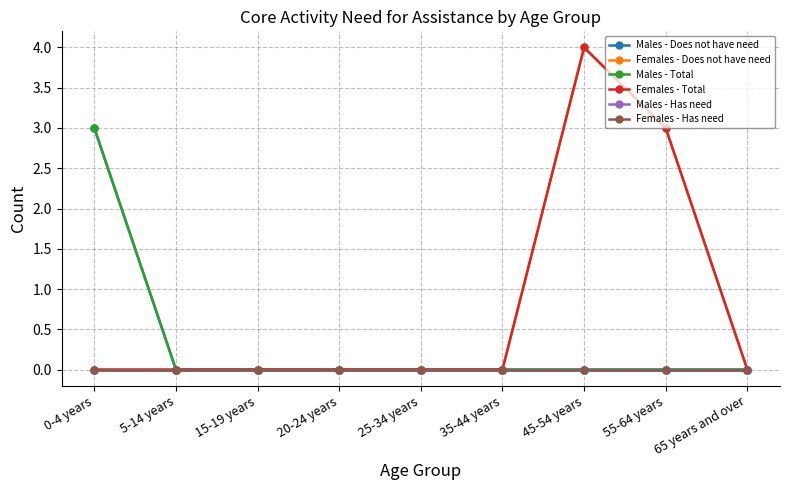

Between 25-34 years and 65 years and over, which is larger?

25-34 years